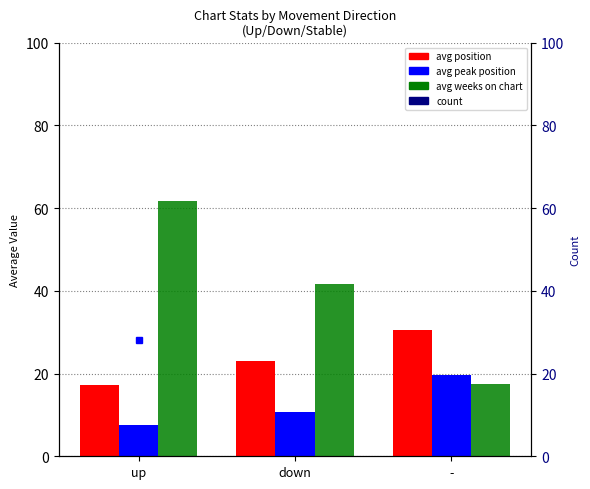

Reading right to left, transcribe all the data shown in this chart.

avg position: 30.6	23.0	17.2
avg peak position: 19.6	10.8	7.5
avg weeks on chart: 17.4	41.8	61.8